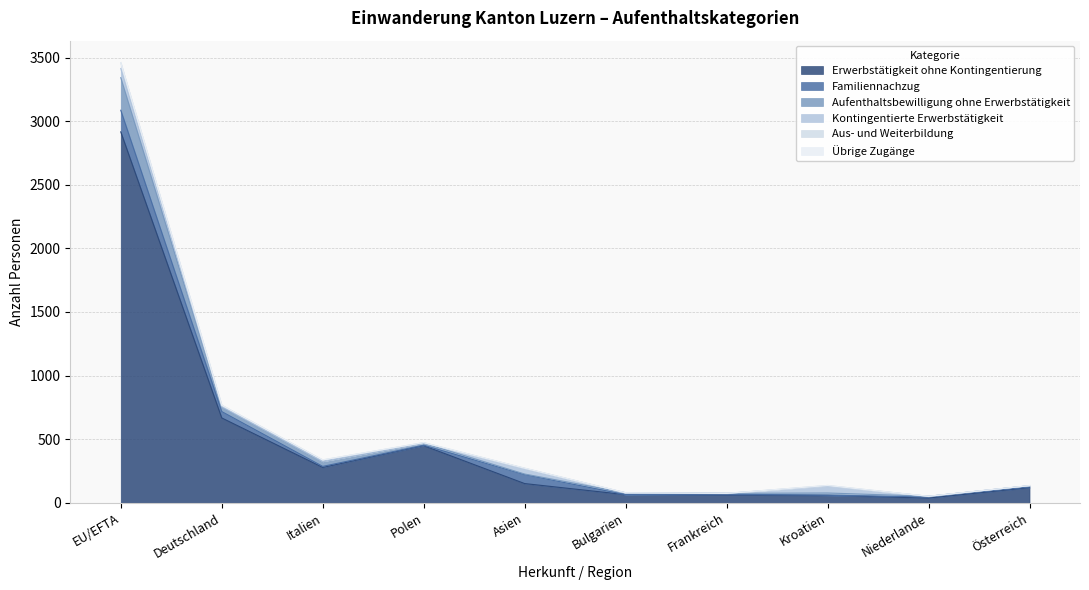

What is the average value of the Erwerbstätigkeit ohne Kontingentierung series?

480